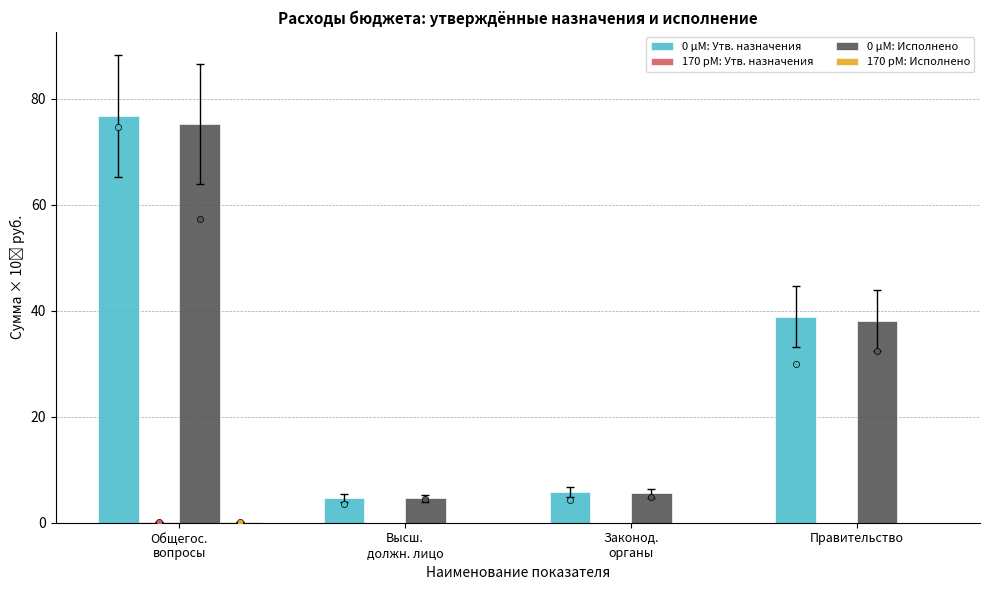

What are all the series names shown in the legend?

0 μM: Утв. назначения, 170 pM: Утв. назначения, 0 μM: Исполнено, 170 pM: Исполнено